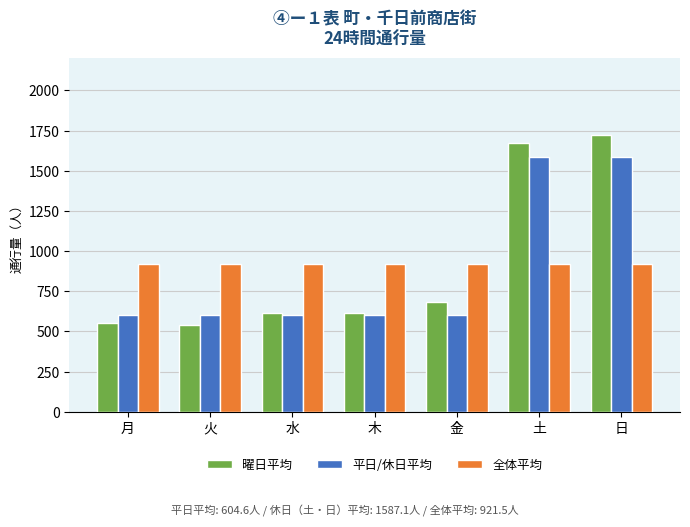

List the series in order of their peak value, lowest first.

全体平均, 平日/休日平均, 曜日平均